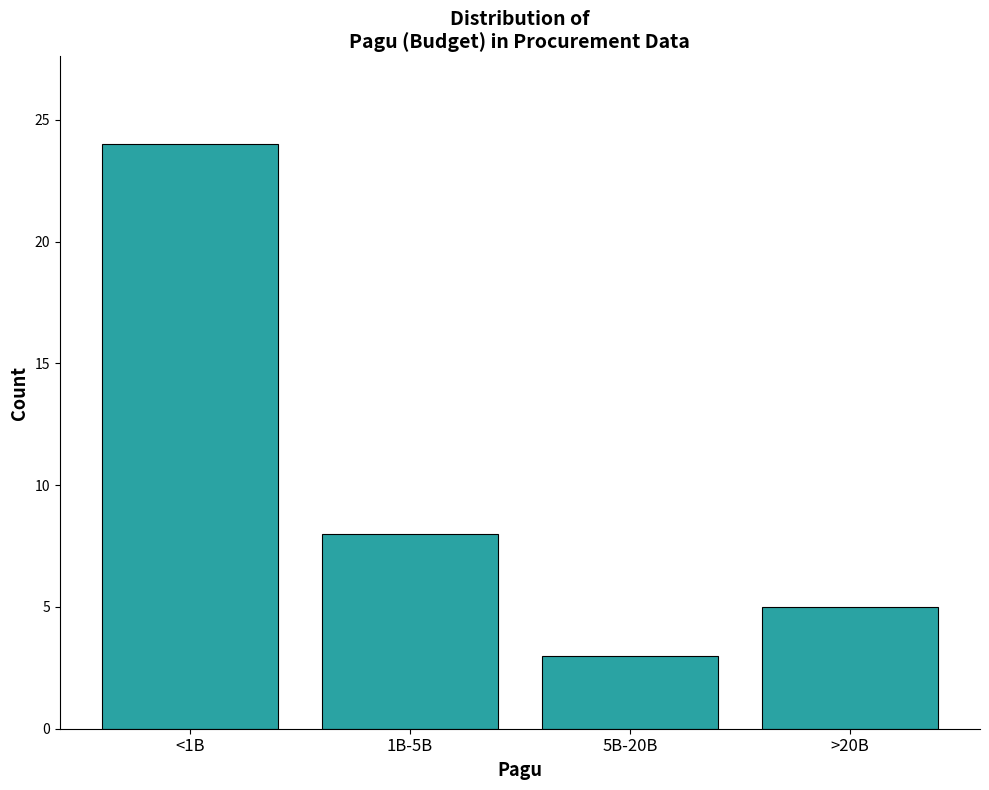

Reading right to left, list all the values displayed in this chart.

5	3	8	24